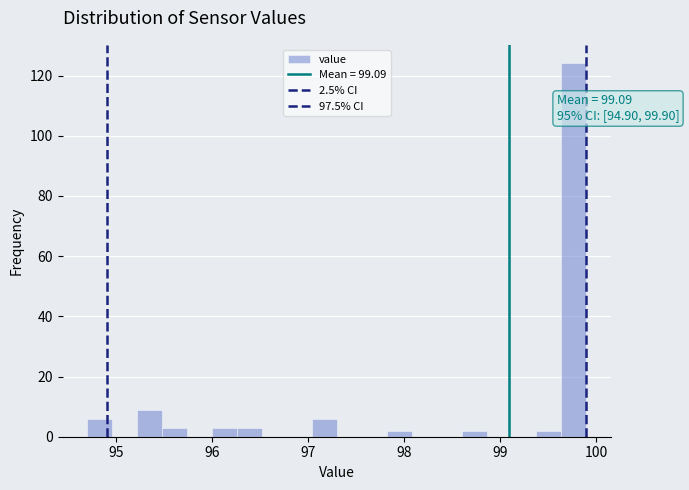

Around what value on the x-axis is the tallest bar? Give the approximate position of its centre, as read against the axis.

99.8